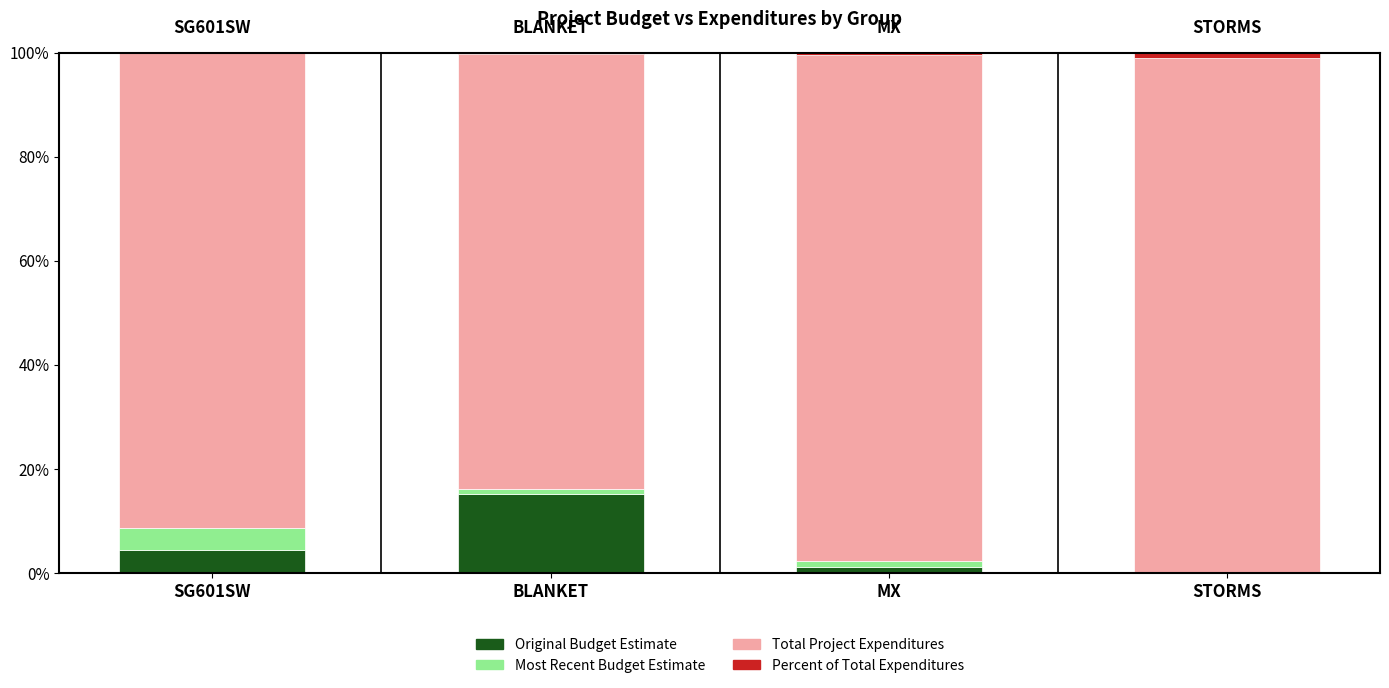

At which label does Original Budget Estimate reach its peak?

BLANKET